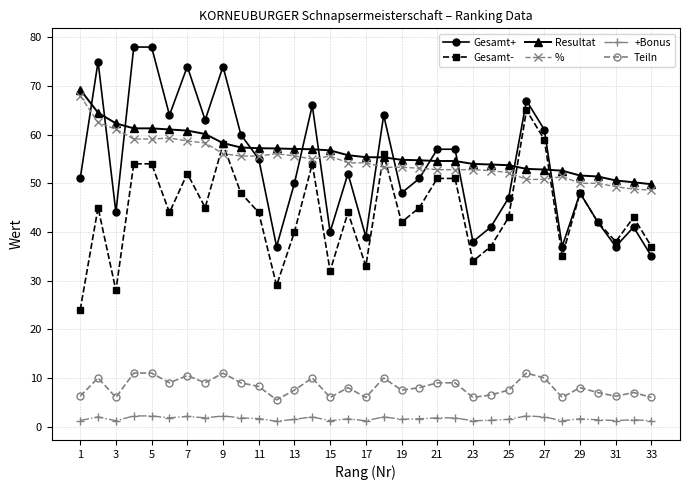

True or false: Gesamt+ has more than 2 interior local peaks.

True